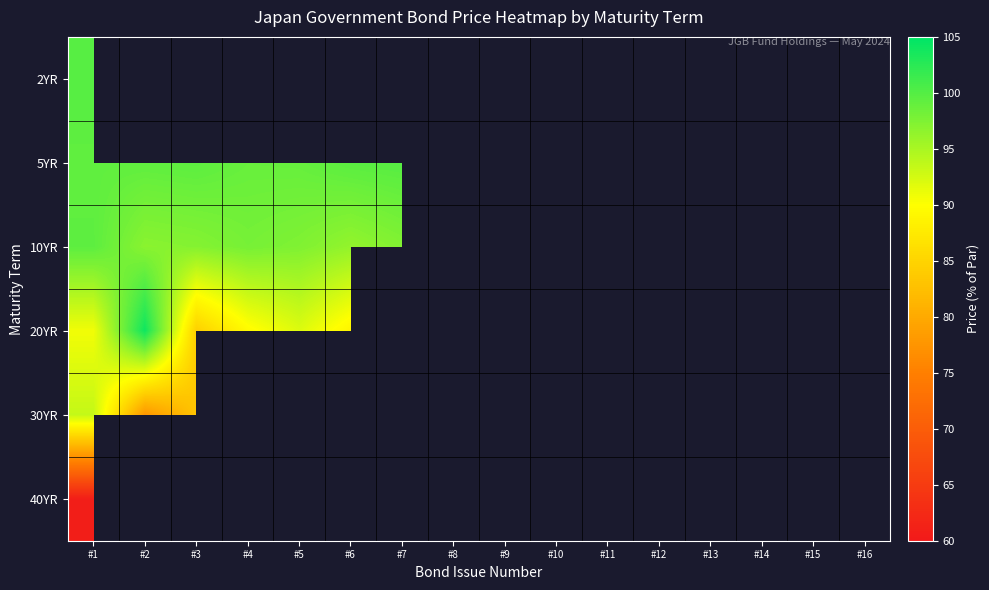

At how many categories does at least one series exceed 88?

16